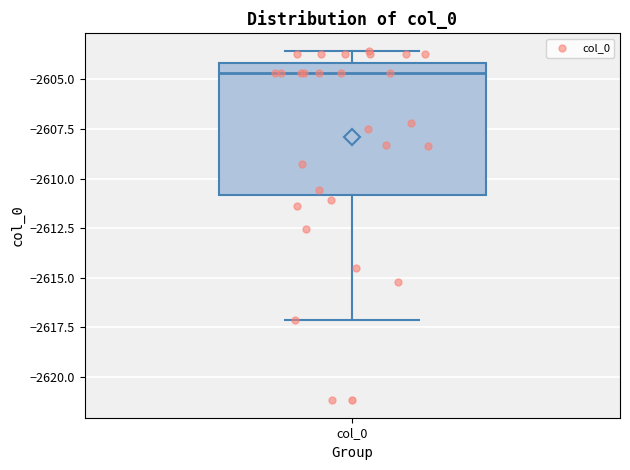

Transcribe this box plot: give where the median line is, the range the box spans, and where the two whiskers end, as read against the y-axis. The values are not printed on the chart, so give them approximately, as read against the axis.

median -2604.5, box -2611.0 to -2604.0, whiskers -2617.0 to -2603.5